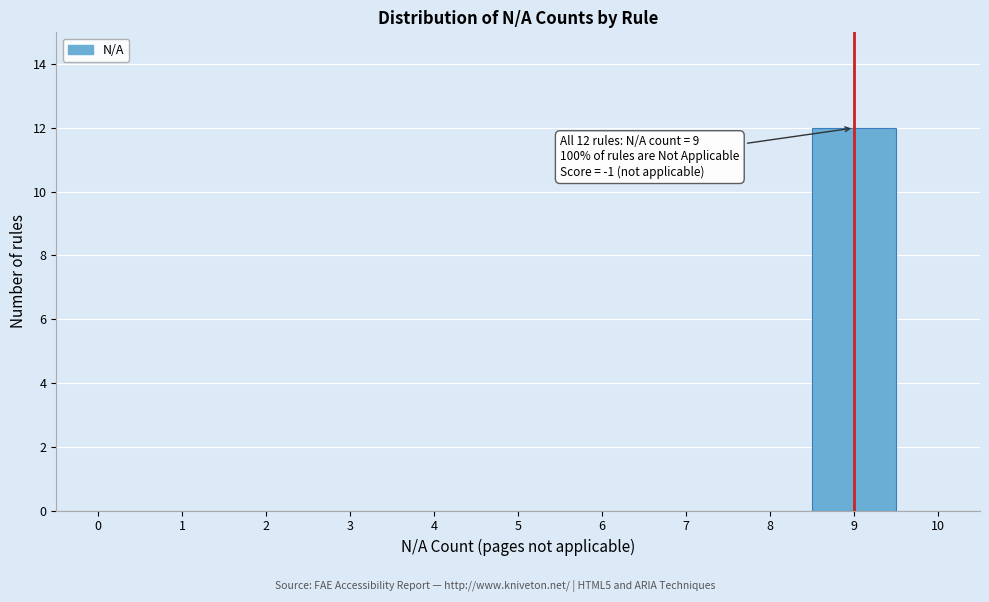

Over which range of the x-axis is the bar tallest?

8.5 to 9.5